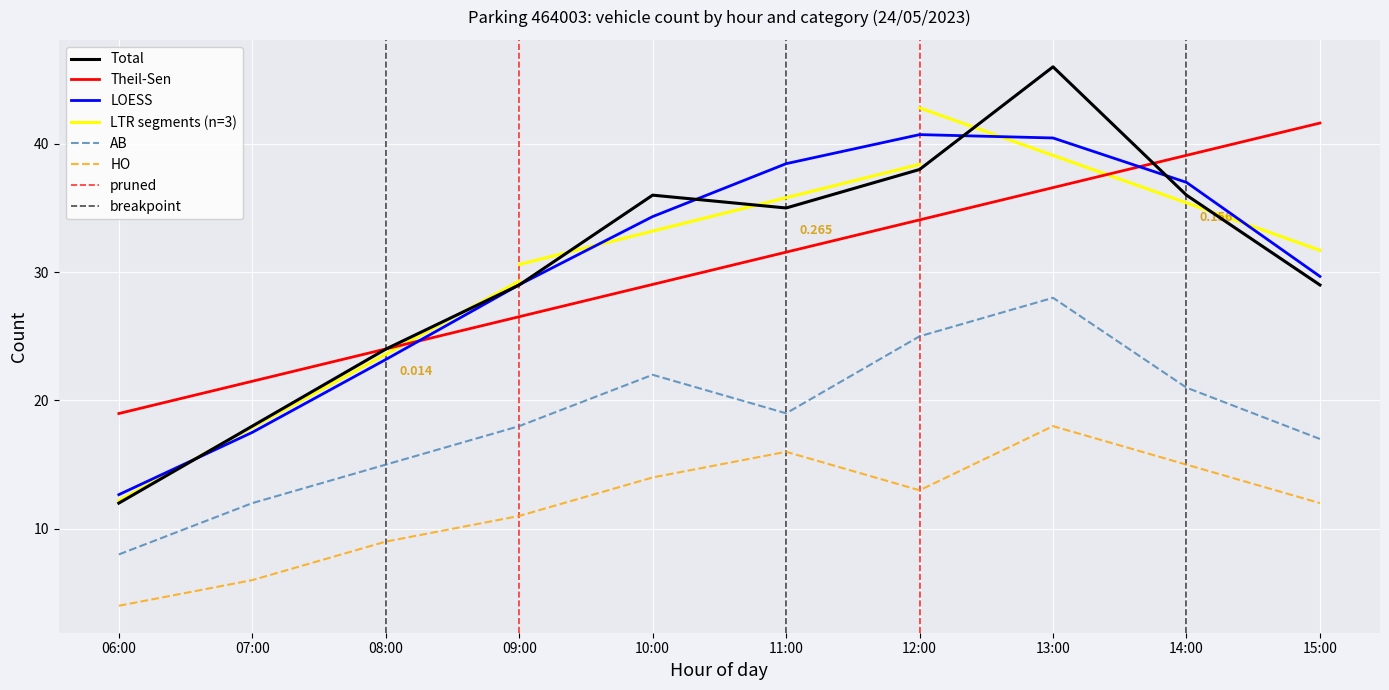

What is the value of the HO point at the 6th from the left?

16